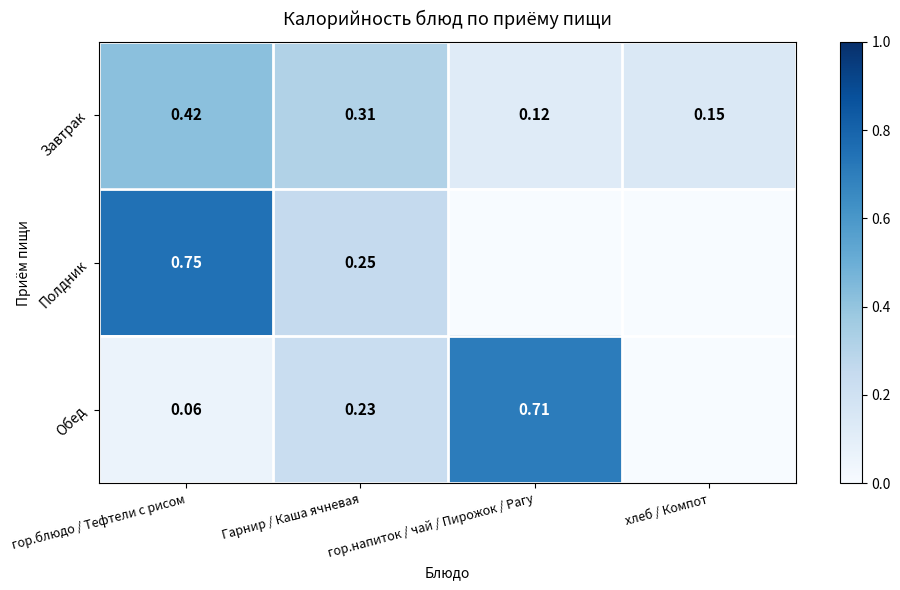

Which series changed the most between гор.блюдо / Тефтели с рисом and Гарнир / Каша ячневая?

Полдник